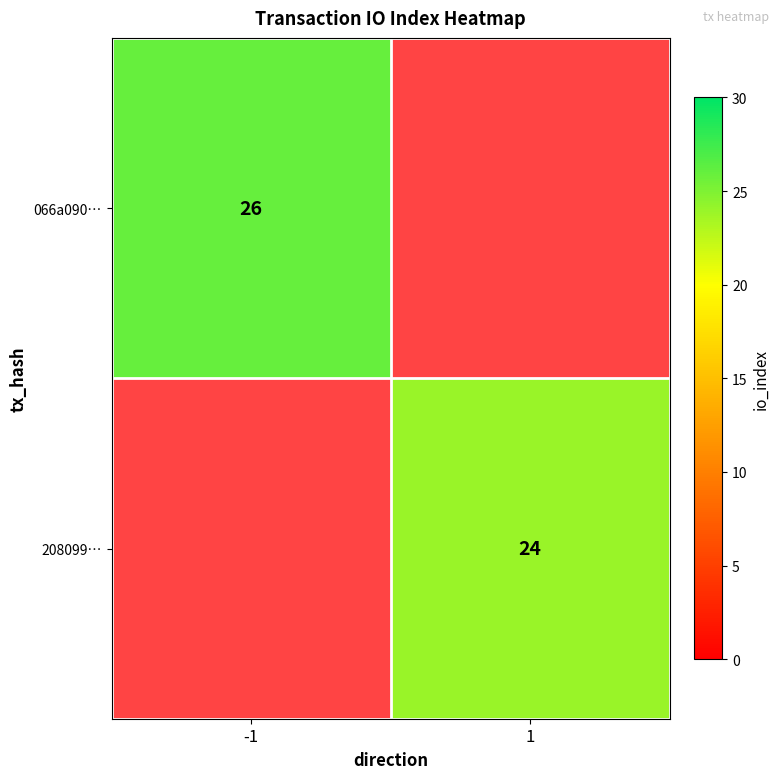

What is the maximum value shown in the chart?

26.0